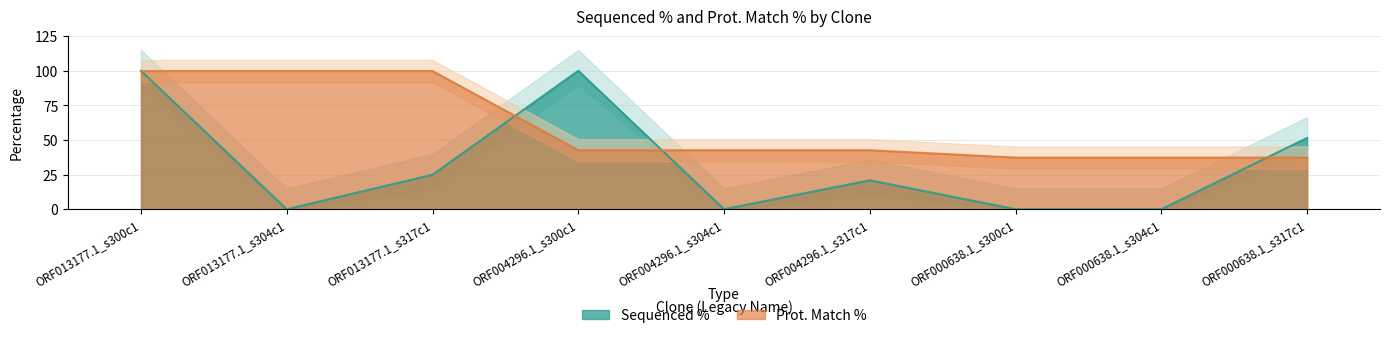

What is the value of the Sequenced % point at the 1st from the left?

100.0